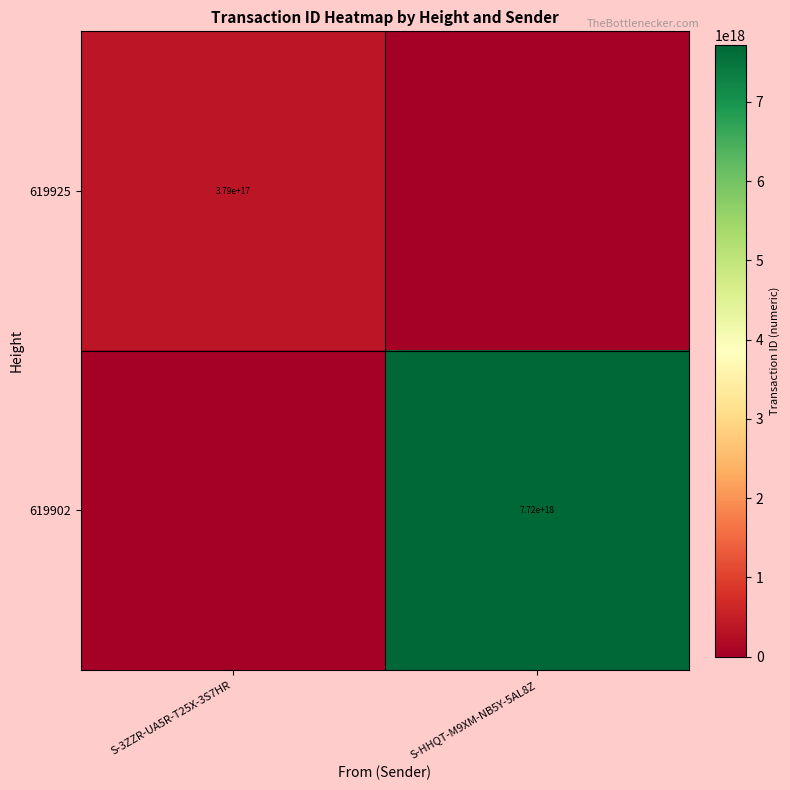

At which category is the sum across all series the highest?

S-HHQT-M9XM-NB5Y-5AL8Z